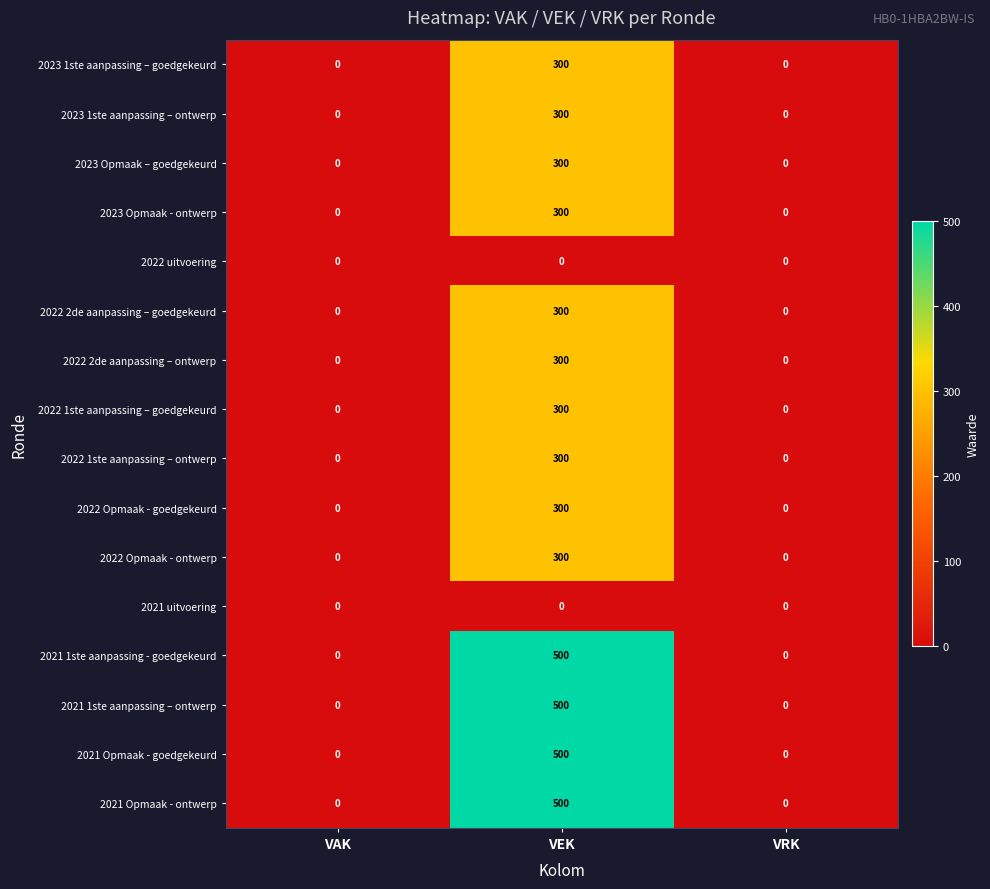

How many series are shown in this chart?

16